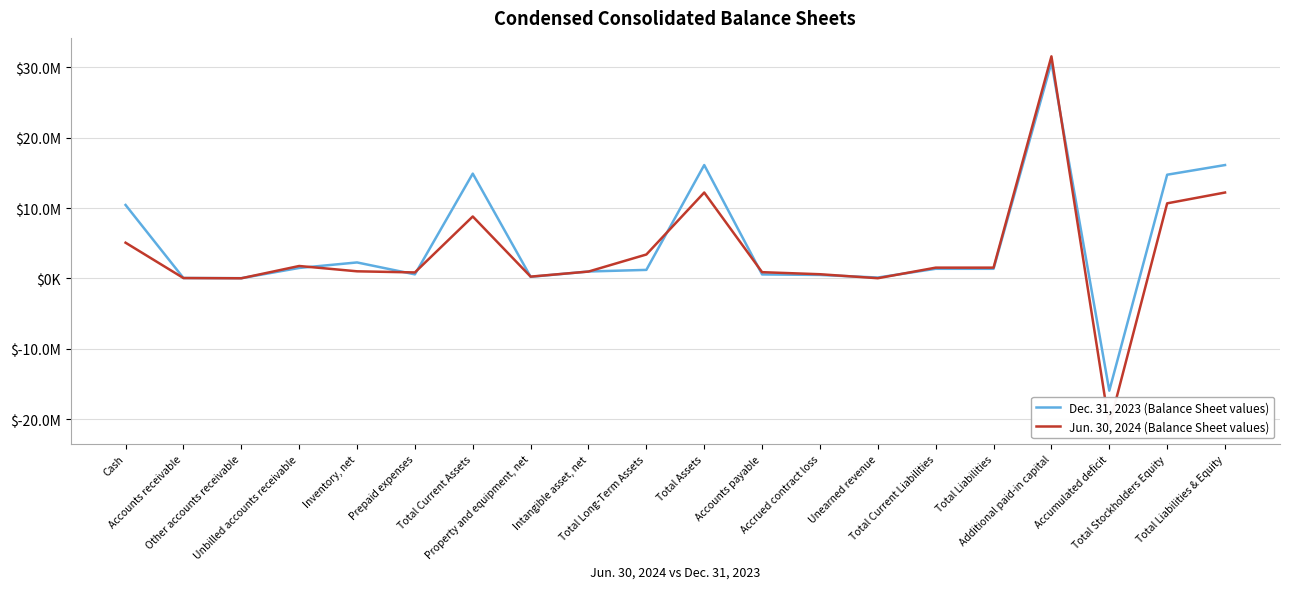

What value does the Dec. 31, 2023 (Balance Sheet values) series have at Total Liabilities, to the nearest 50?

1374100